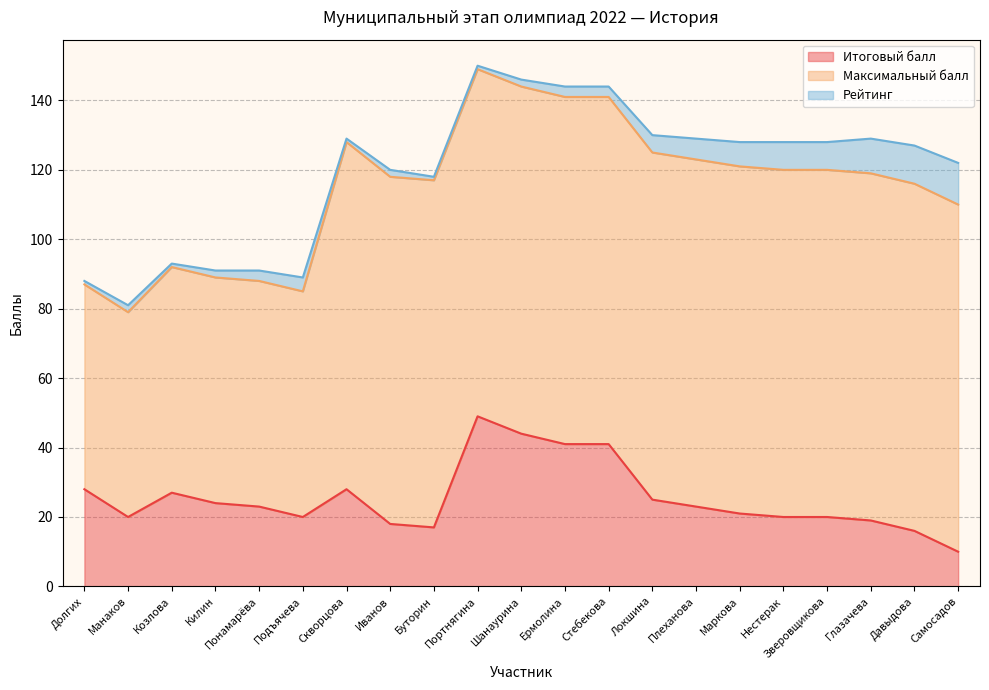

The value of Максимальный балл at Понамарёва is 65. True or false?

True